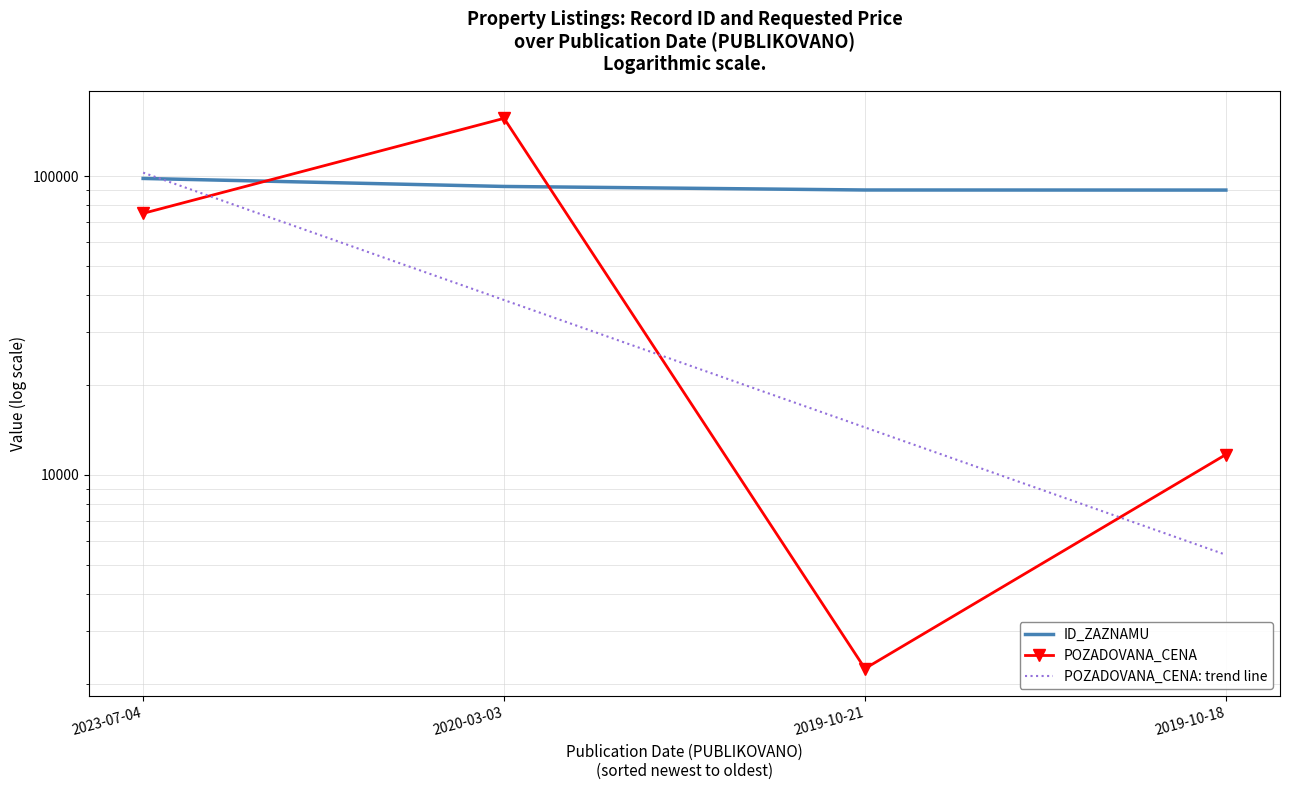

What is the lowest value of the ID_ZAZNAMU series?

89744